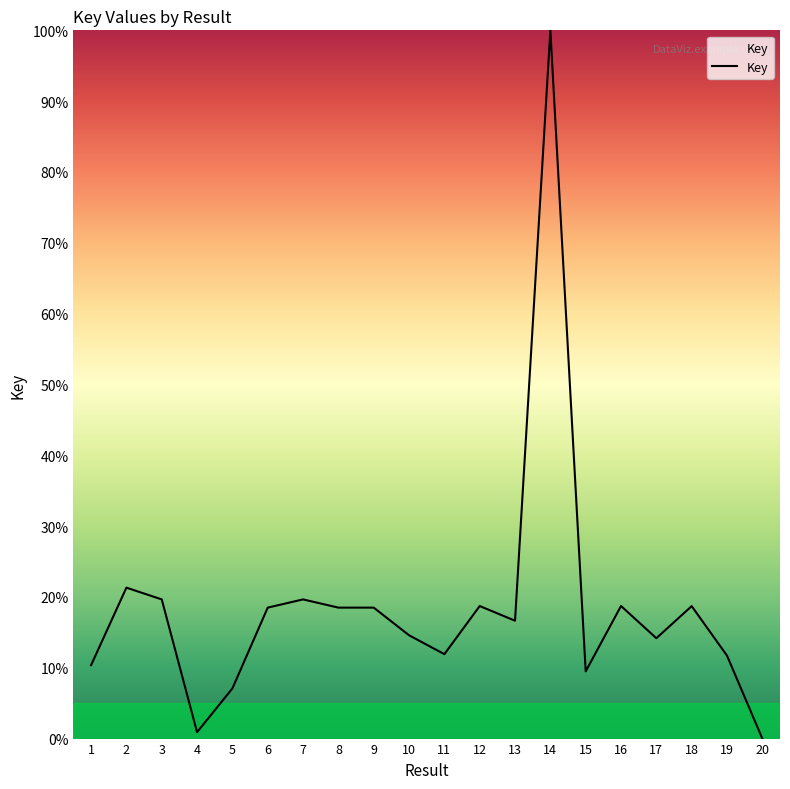

What is the maximum value shown in the chart?

100.0